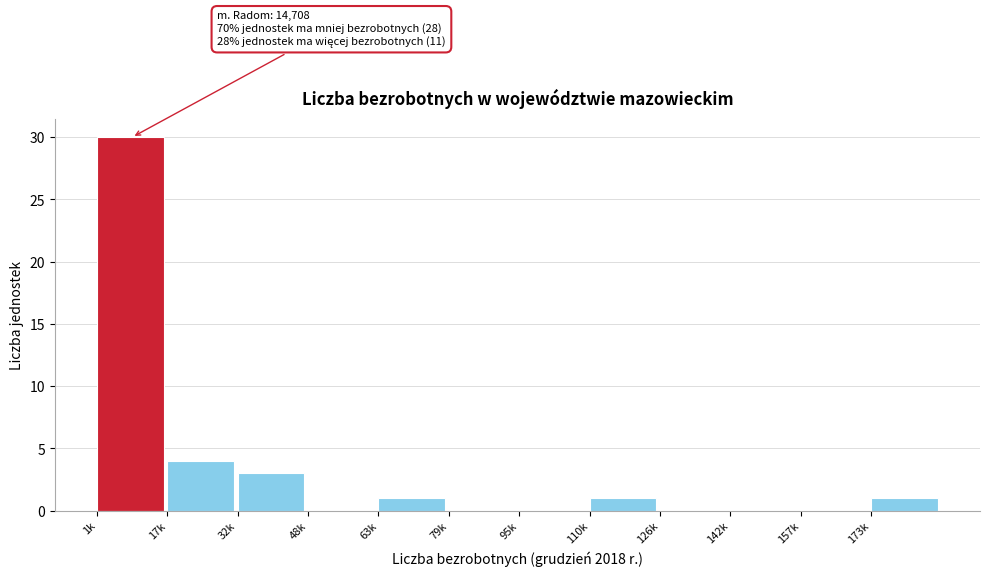

Reading right to left, transcribe all the data shown in this chart.

173k=1	157k=0	142k=0	126k=0	110k=1	95k=0	79k=0	63k=1	48k=0	32k=3	17k=4	1k=30